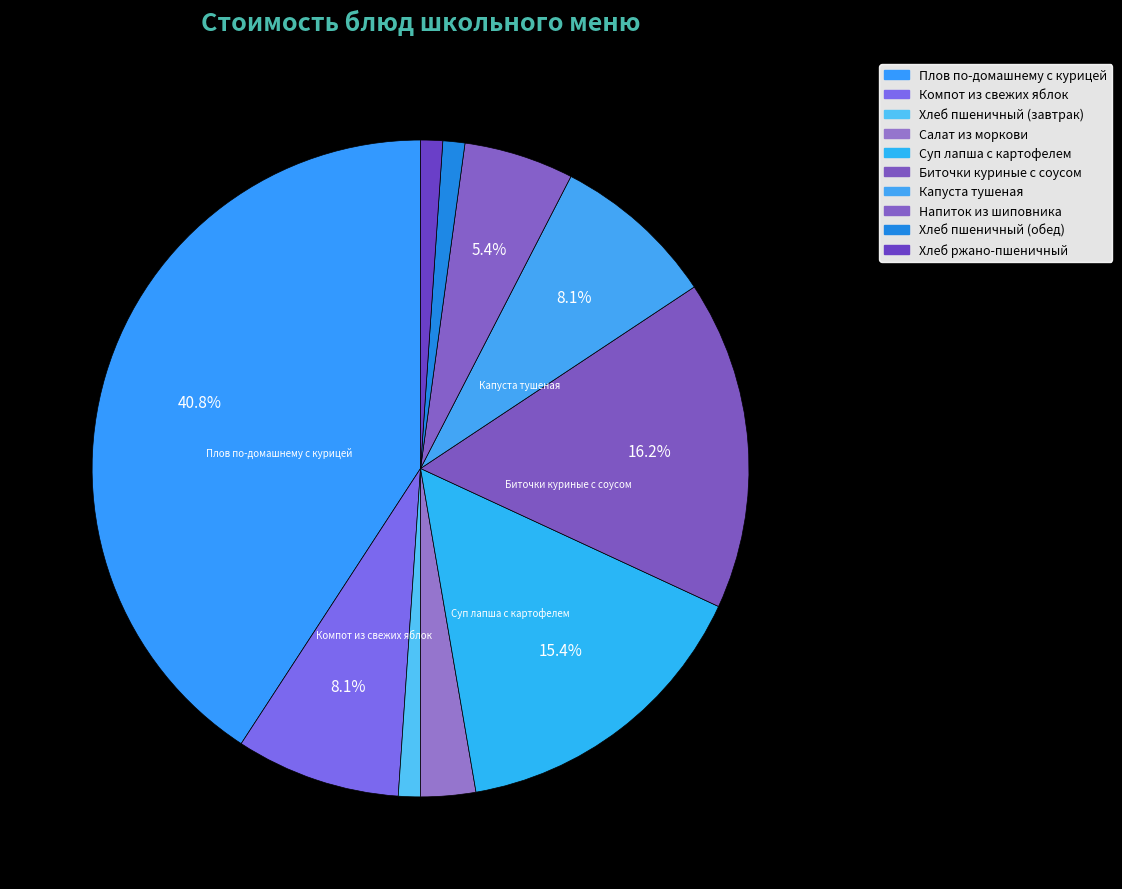

What is the smallest slice in the pie chart?

Хлеб пшеничный (завтрак)